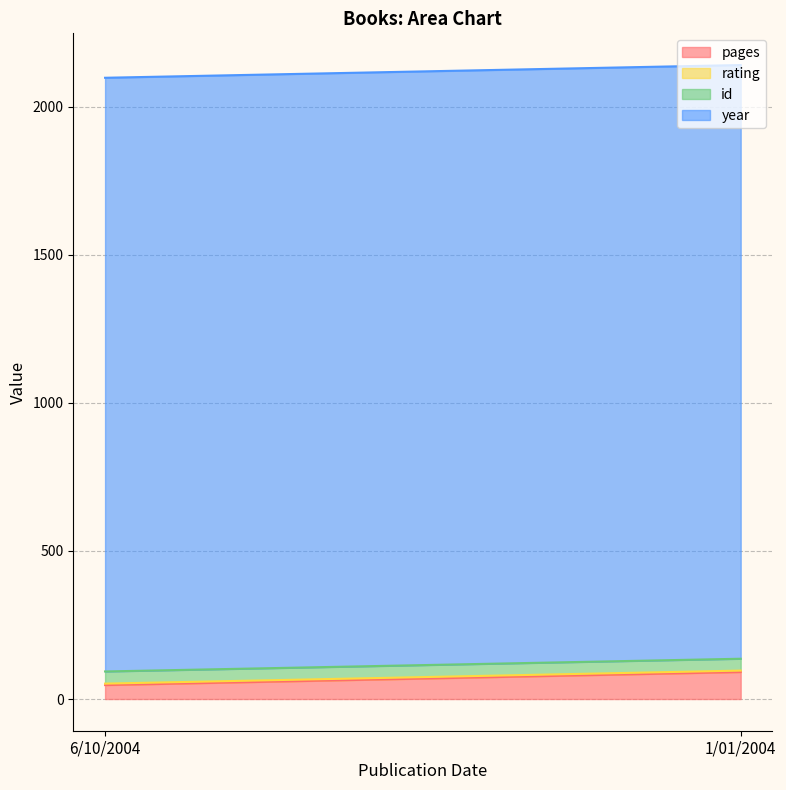

What is the label of the 2nd point from the right?

6/10/2004